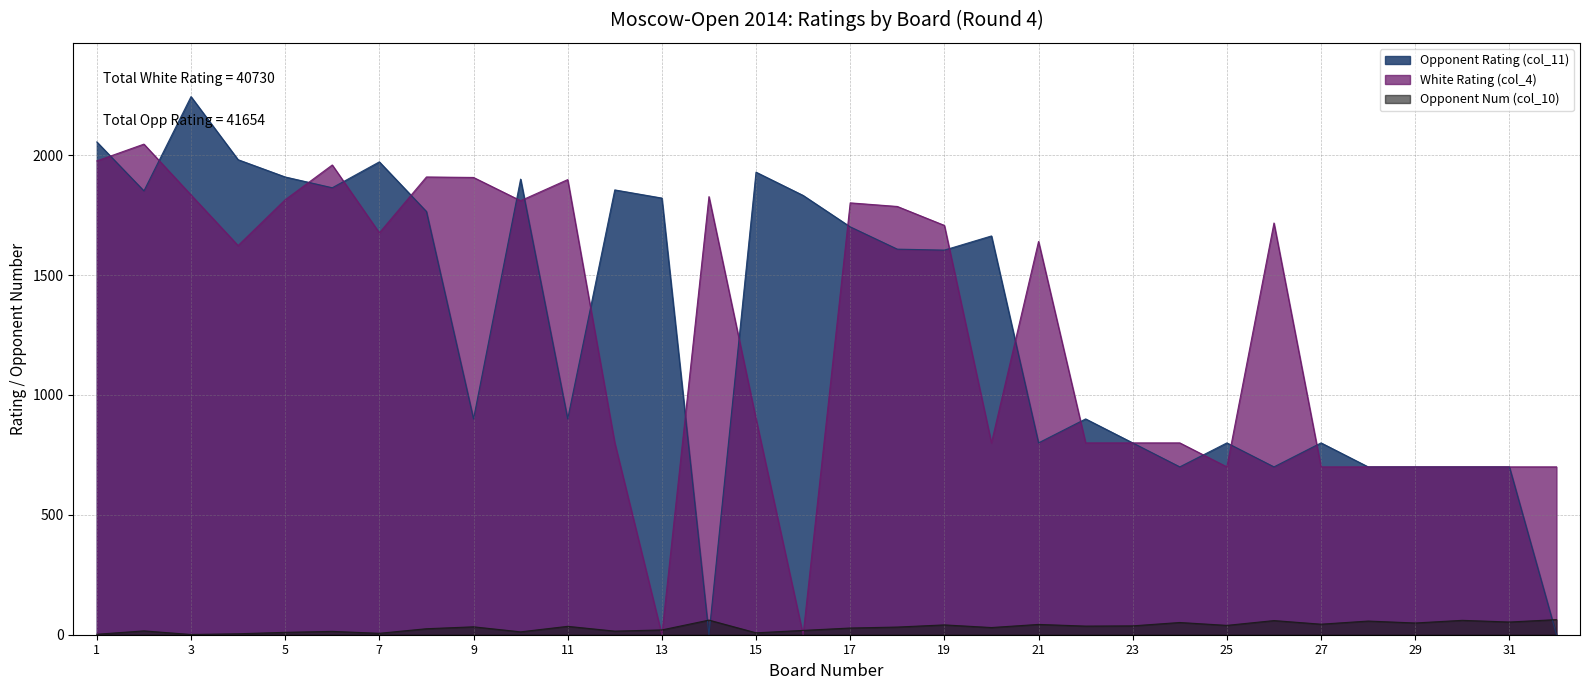

Which series has the largest total across all categories?

Opponent Rating (col_11)